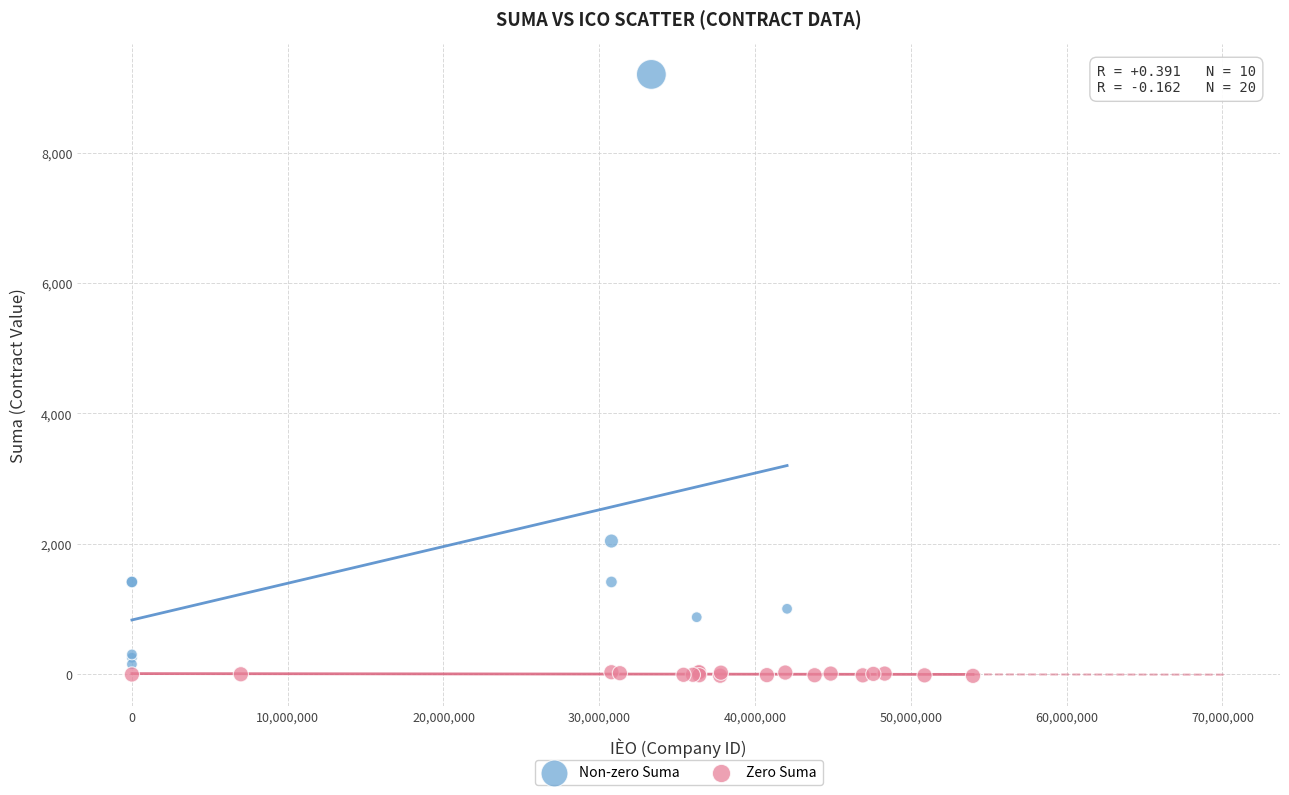

Which series reaches the maximum Y coordinate?

Non-zero Suma